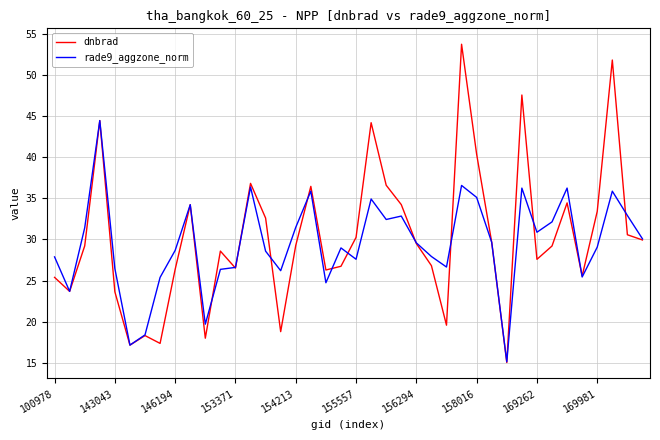

Which series has the widest spread of values?

dnbrad